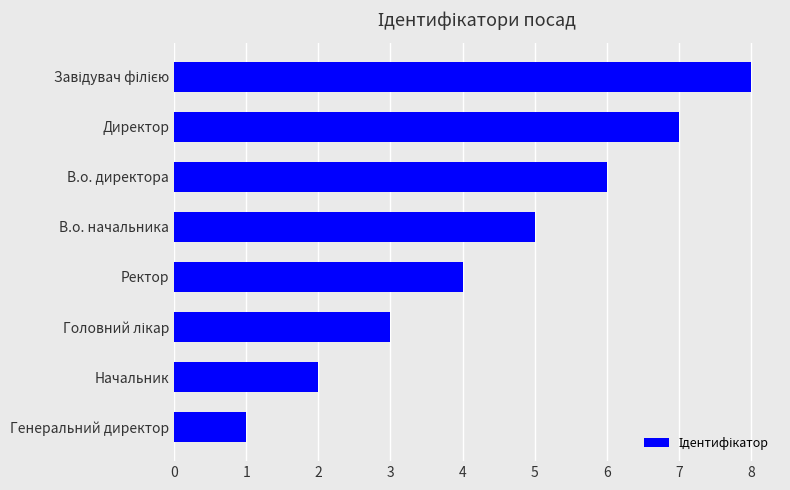

Are the bars grouped side by side (vs. stacked)?

No